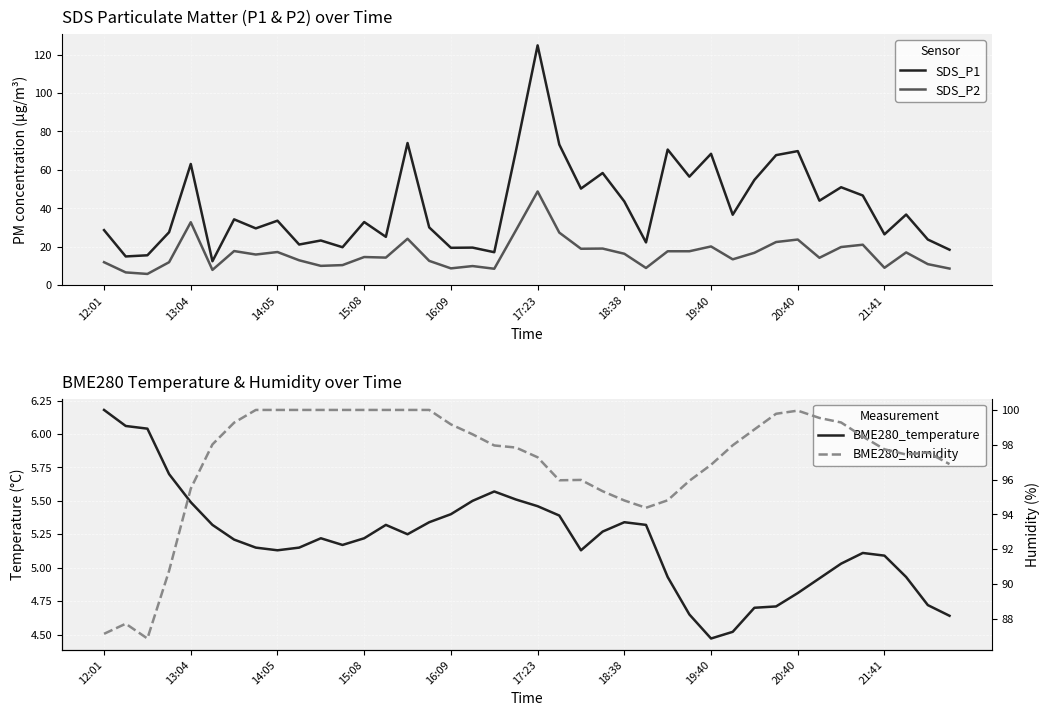

True or false: BME280_humidity and BME280_temperature cross at least once.

False